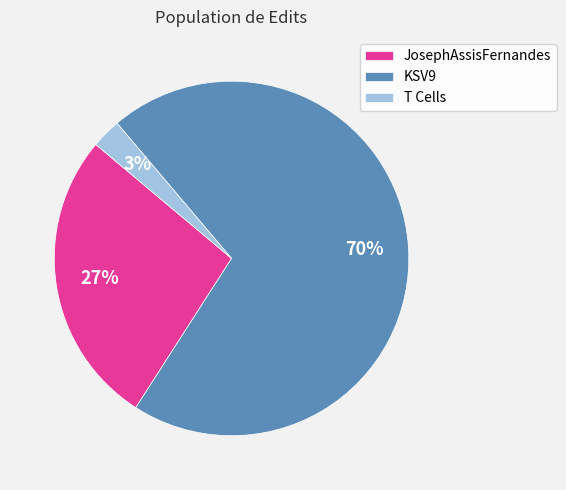

What is the smallest slice in the pie chart?

T Cells